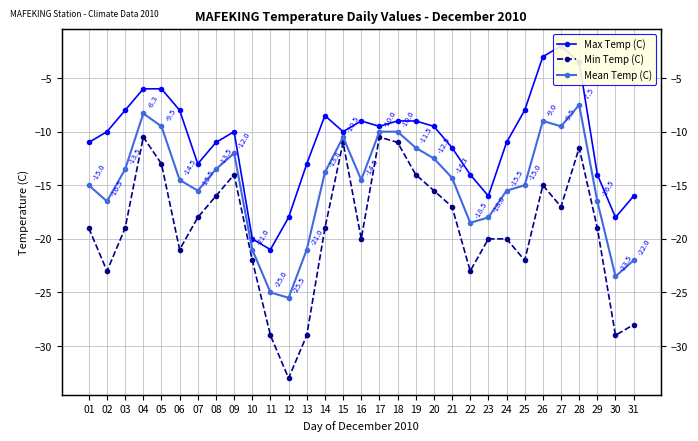

What are all the series names shown in the legend?

Max Temp (C), Min Temp (C), Mean Temp (C)